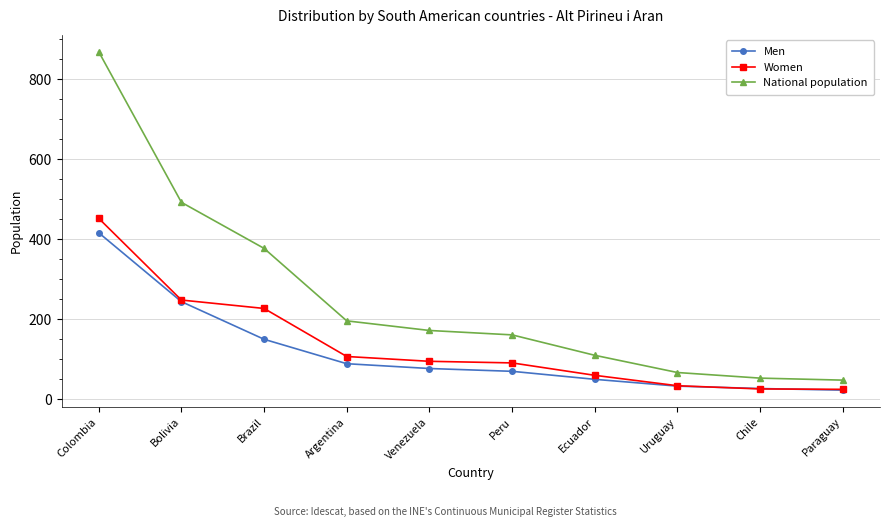

What is the lowest value of the National population series?

48